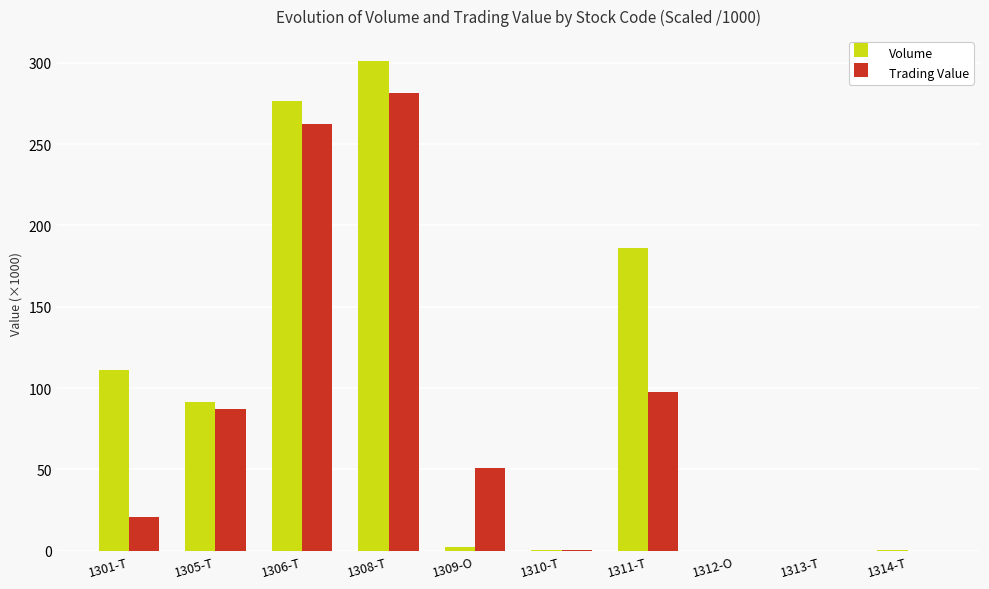

Count the number of data series in this chart.

2